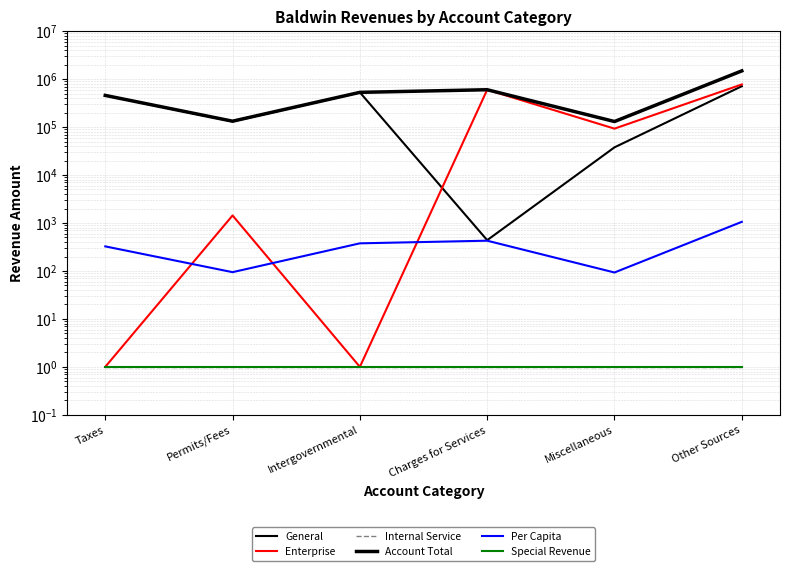

What are all the series names shown in the legend?

General, Enterprise, Internal Service, Account Total, Per Capita, Special Revenue